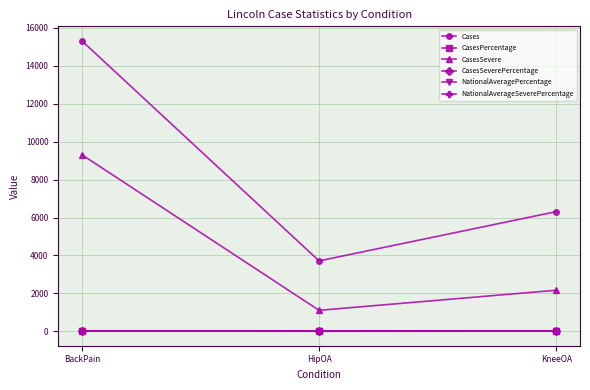

How many lines are shown in the chart?

6